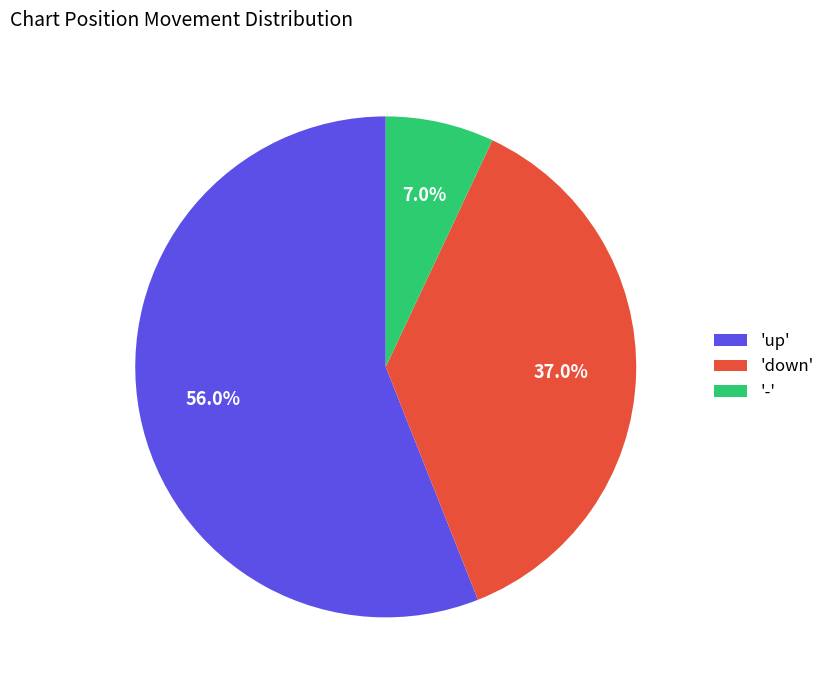

Which category has the smallest portion of the pie?

-